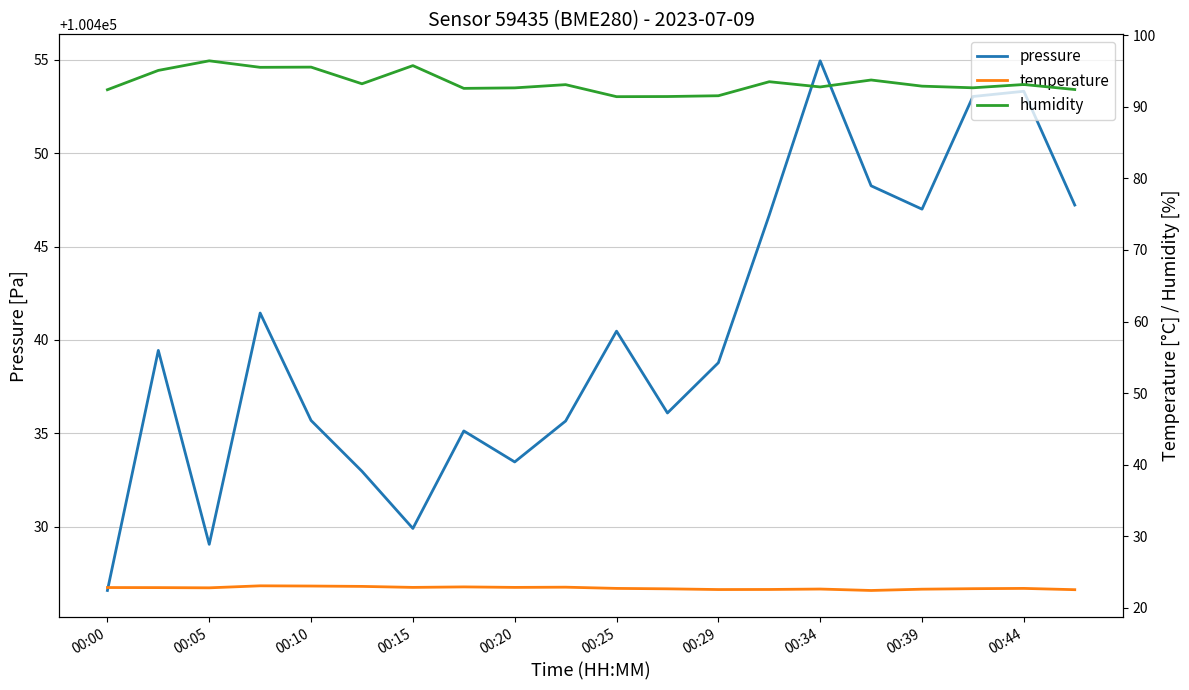

Is it true that pressure equals 100429.9 at 00:15?

True